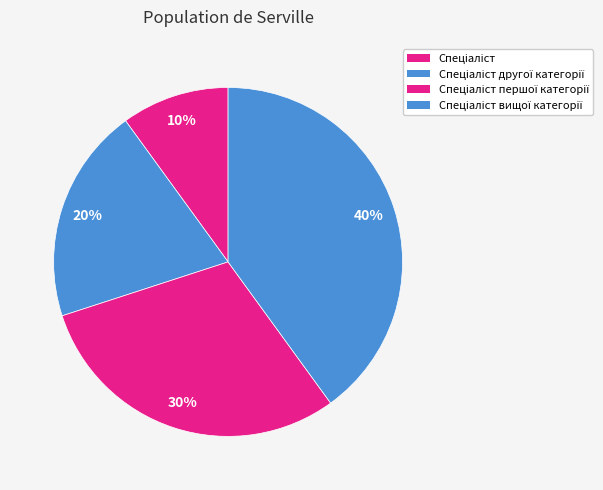

Count the number of slices in the pie.

4